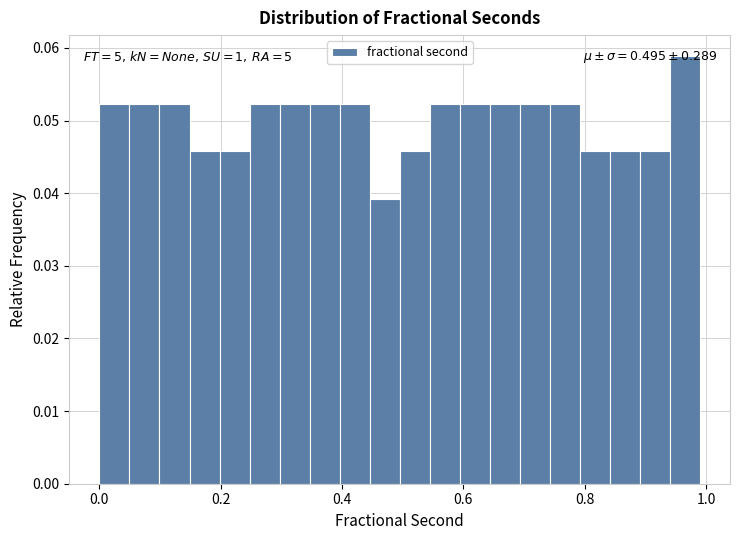

Read against the x-axis, roughly where is the centre of the tallest bar?

0.96